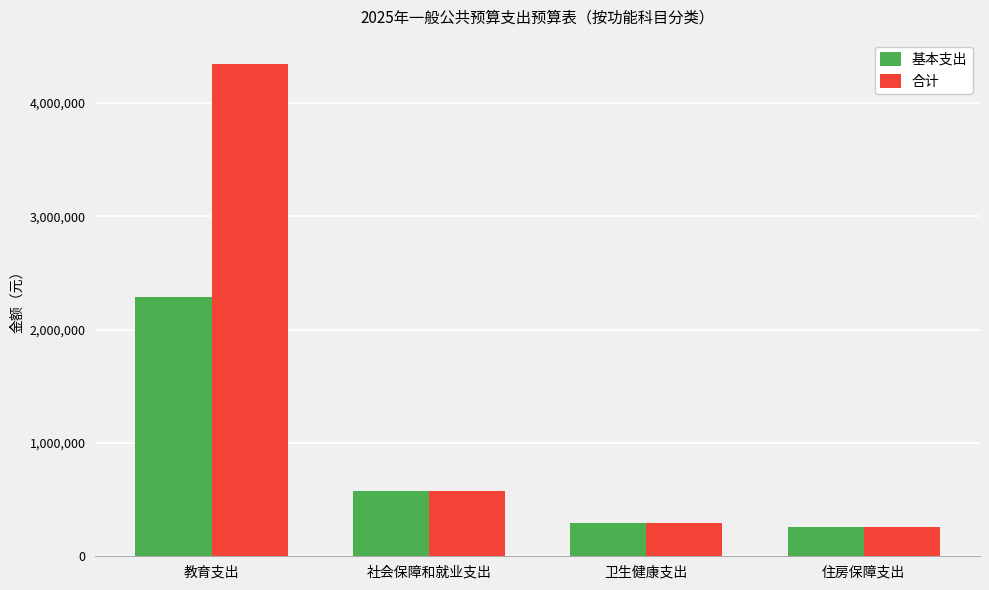

Between 教育支出 and 卫生健康支出, which series saw the biggest shift?

合计